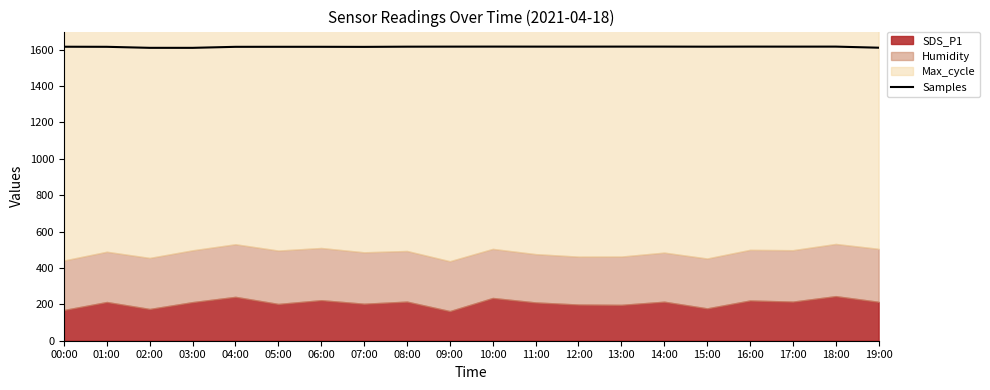

How many points are higher than both their immediate neighbors (excluding endpoints)?

5